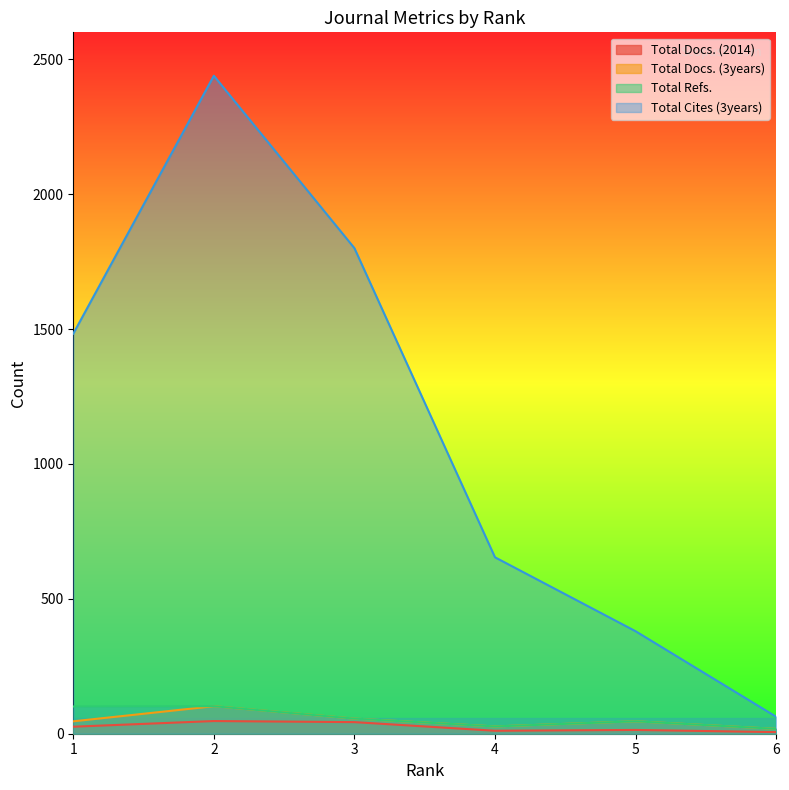

Does the chart display data point markers on the line(s)?

No